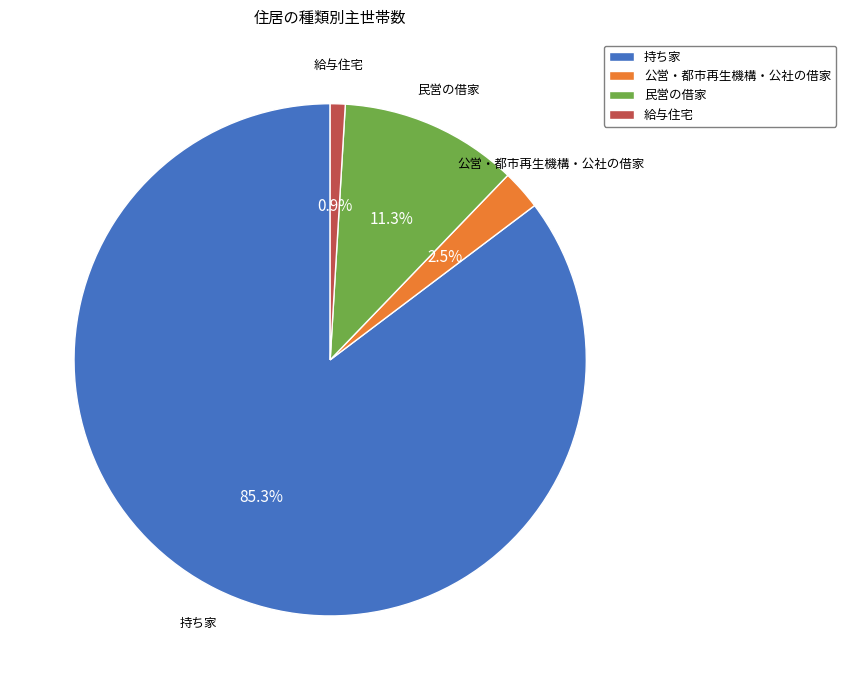

What percentage is NOT represented by 持ち家?

14.7%